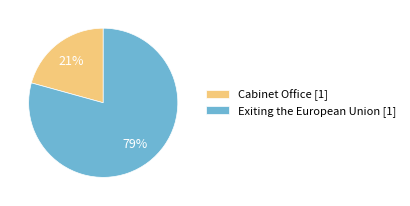

Combined, do Cabinet Office [1] and Exiting the European Union [1] account for over 50%?

Yes